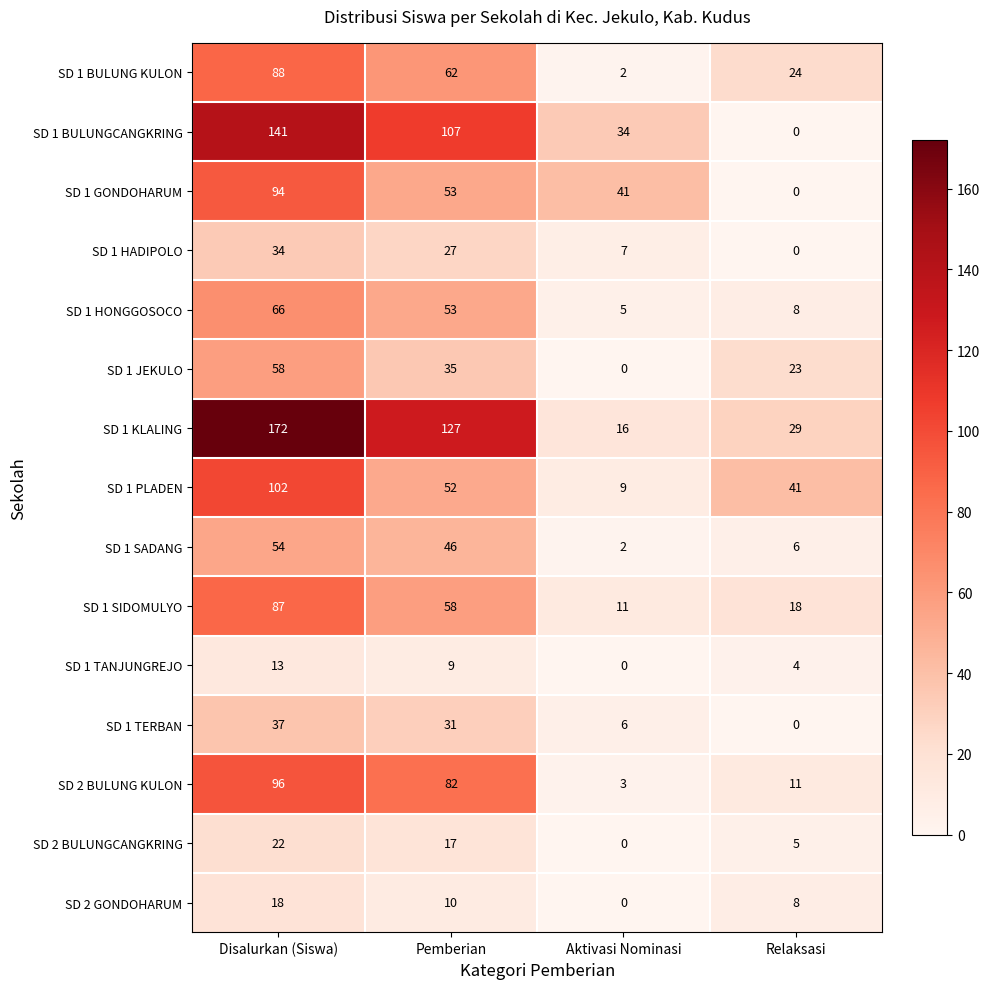

What is the average value of the SD 2 BULUNGCANGKRING series?

11